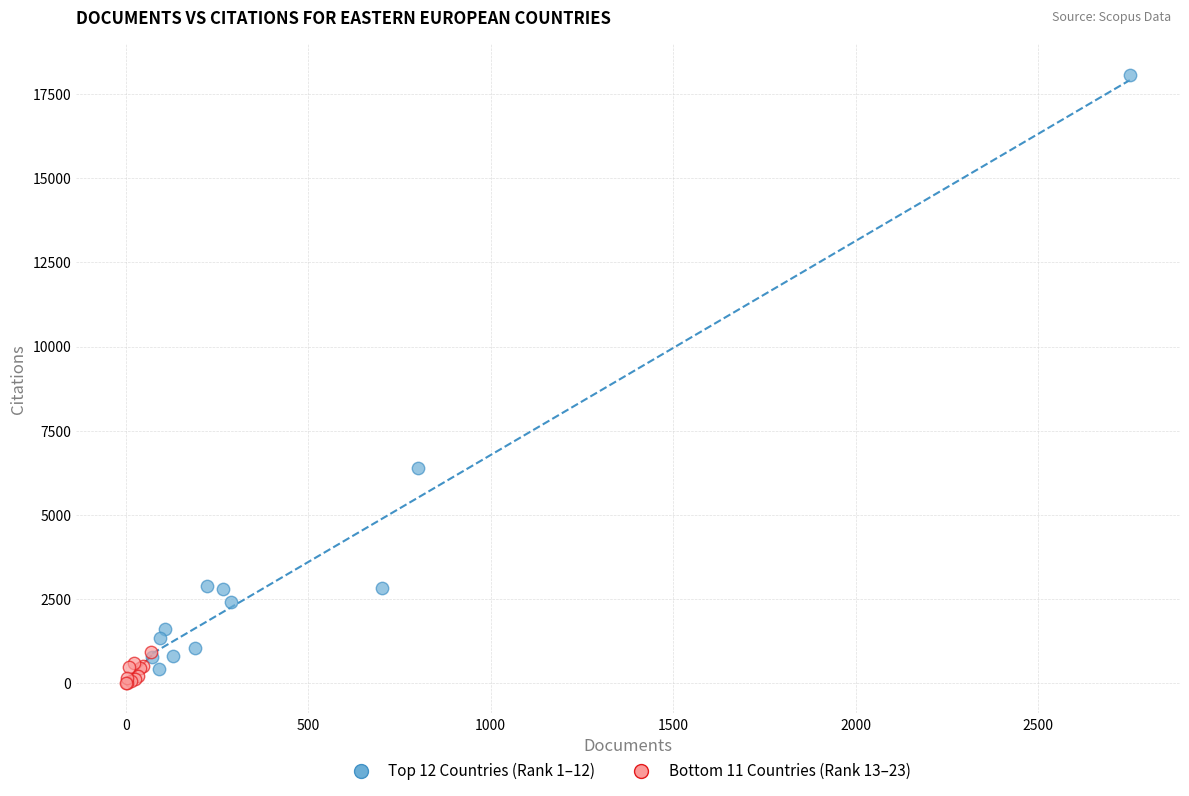

Which series reaches the minimum Y coordinate?

Bottom 11 Countries (Rank 13–23)